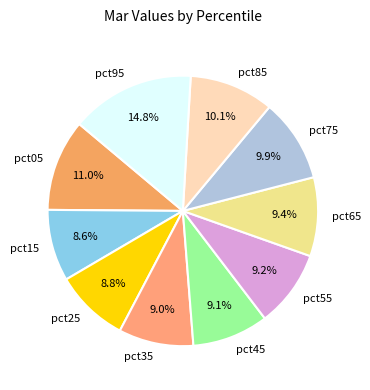

How much of the chart is everything except pct45?

90.9%